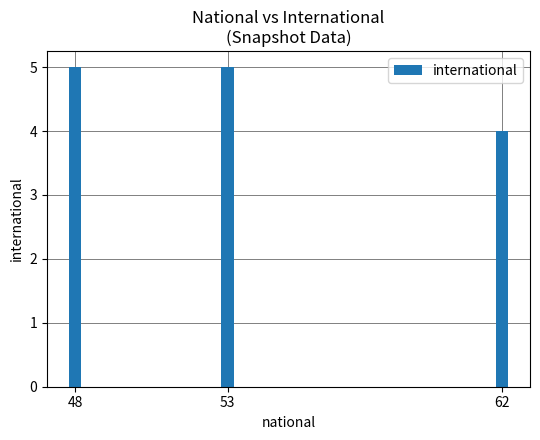

Are the bars horizontal?

No